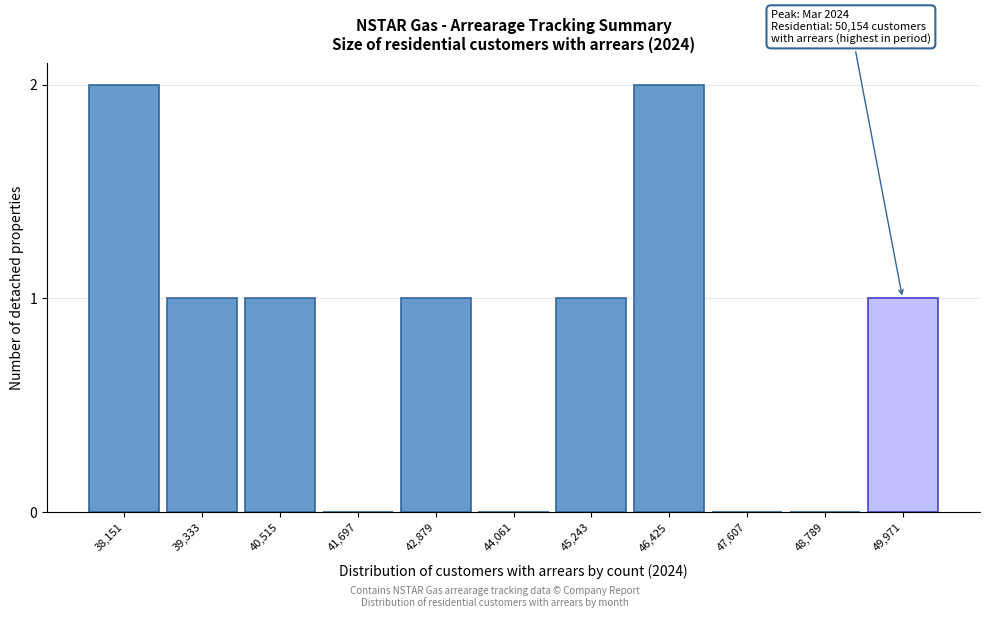

Reading left to right, extract all data points from this chart.

38,151=2	39,333=1	40,515=1	41,697=0	42,879=1	44,061=0	45,243=1	46,425=2	47,607=0	48,789=0	49,971=1